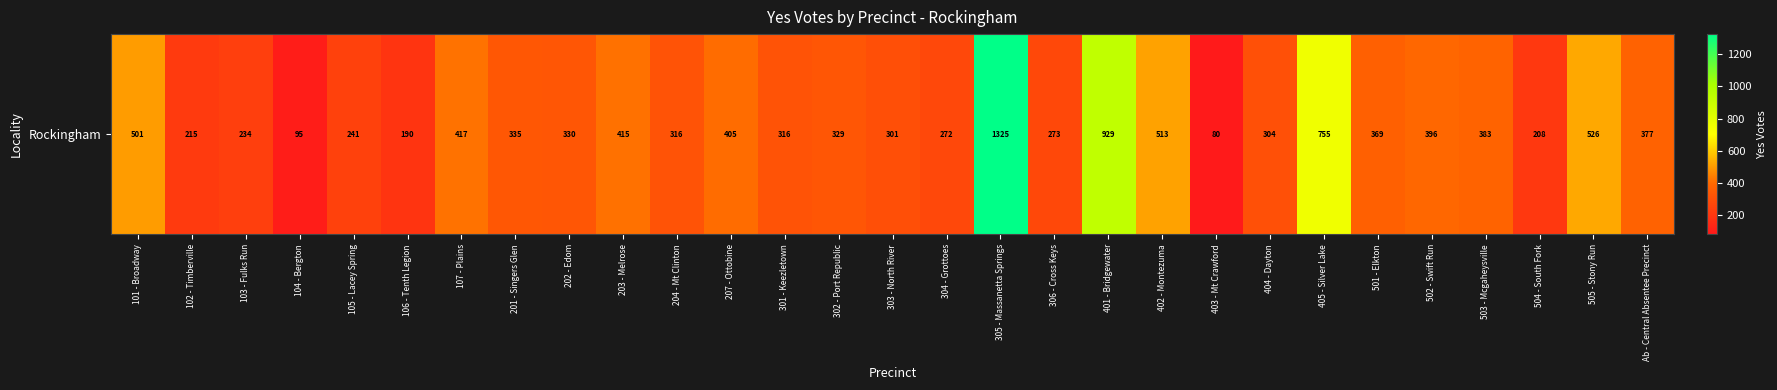

Approximately how many times larger is the value at 404 - Dayton compared to 102 - Timberville?

1.4